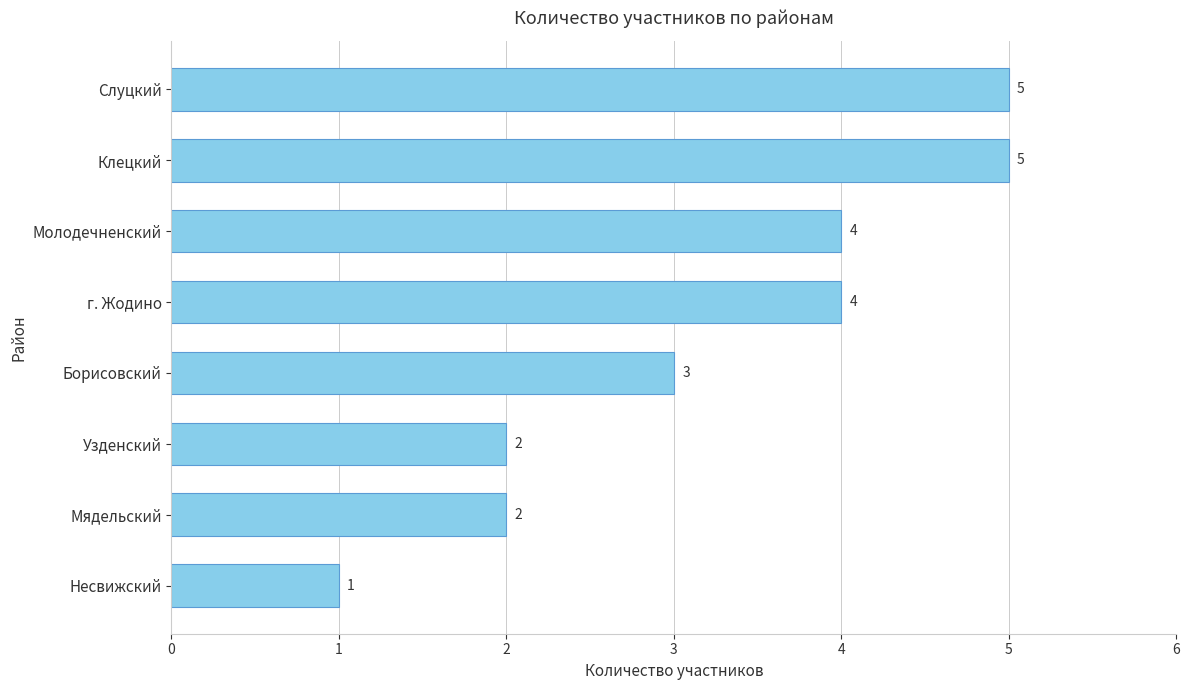

How many series are shown in this chart?

1